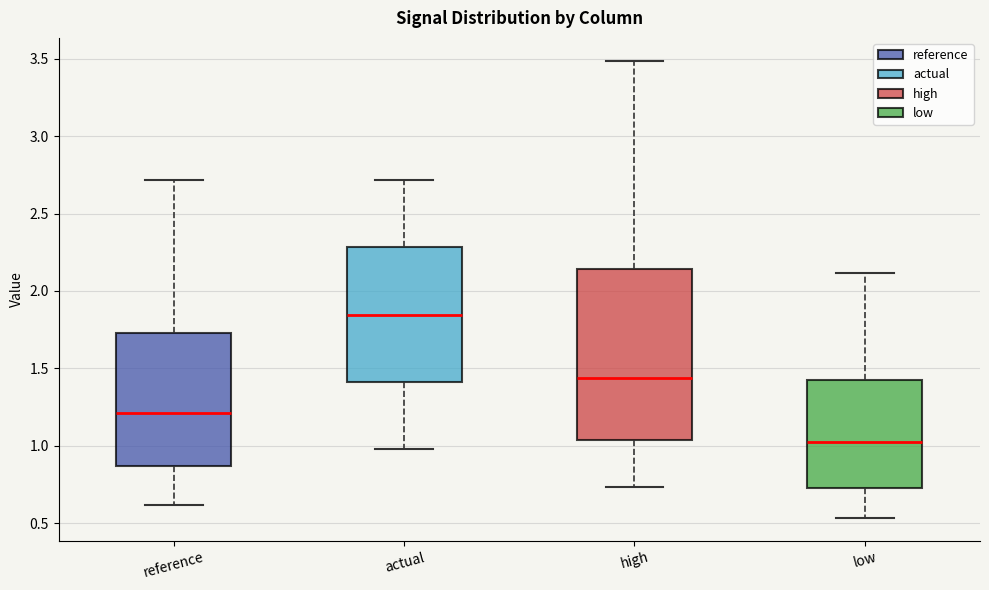

Reading left to right, read every box against the y-axis: the position of its median line, the range the box covers, and the ends of its whiskers. The values are not printed on the chart, so give them approximately, as read against the axis.

reference: median 1.20, box 0.85 to 1.75, whiskers 0.60 to 2.70
actual: median 1.85, box 1.40 to 2.30, whiskers 1.00 to 2.70
high: median 1.45, box 1.05 to 2.15, whiskers 0.75 to 3.50
low: median 1.00, box 0.75 to 1.45, whiskers 0.55 to 2.10